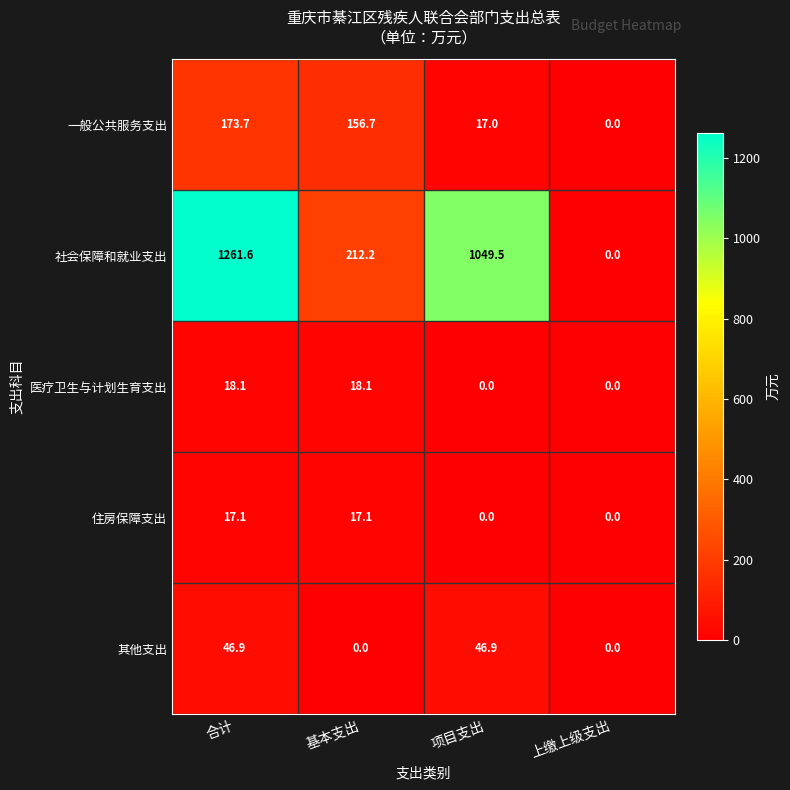

What is the average value of the 医疗卫生与计划生育支出 series?

9.1